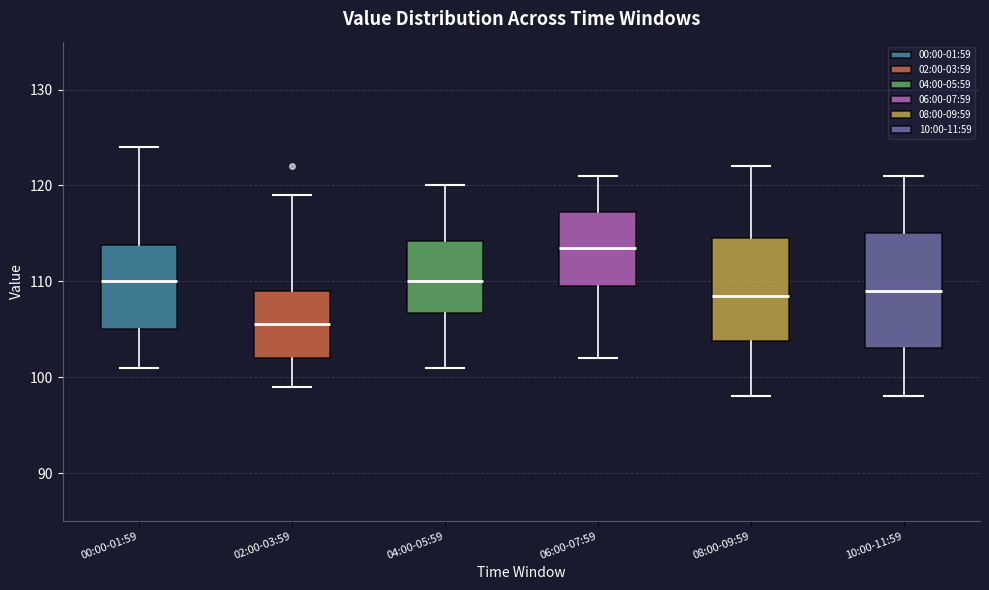

Reading left to right, transcribe this box plot: for each box, give where its median line is, the range the box spans, and where its two whiskers end, as read against the y-axis. The values are not printed on the chart, so give them approximately, as read against the axis.

00:00-01:59: median 110, box 105 to 114, whiskers 101 to 124
02:00-03:59: median 106, box 102 to 109, whiskers 99 to 119
04:00-05:59: median 110, box 107 to 114, whiskers 101 to 120
06:00-07:59: median 114, box 110 to 117, whiskers 102 to 121
08:00-09:59: median 109, box 104 to 115, whiskers 98 to 122
10:00-11:59: median 109, box 103 to 115, whiskers 98 to 121